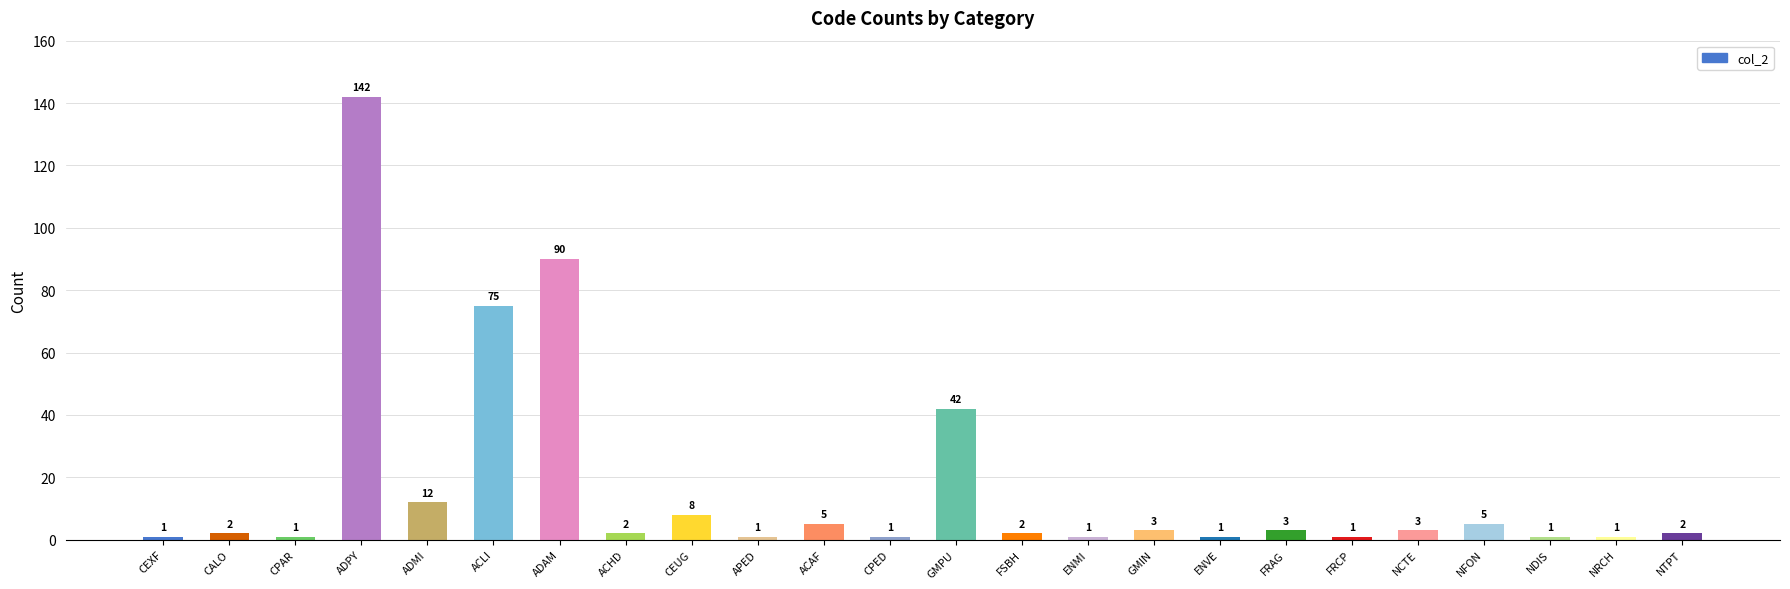

Reading right to left, extract all data points from this chart.

2	1	1	5	3	1	3	1	3	1	2	42	1	5	1	8	2	90	75	12	142	1	2	1